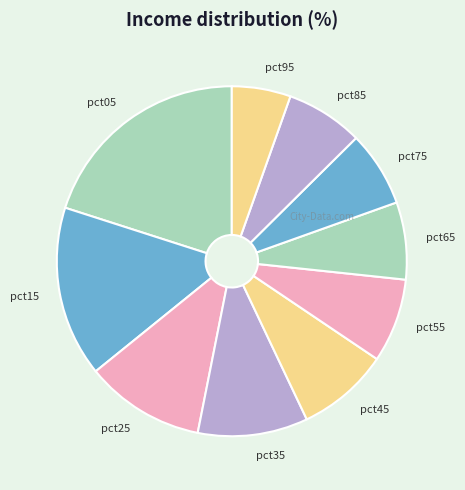

Do pct15 and pct05 together represent more than half of the pie?

No